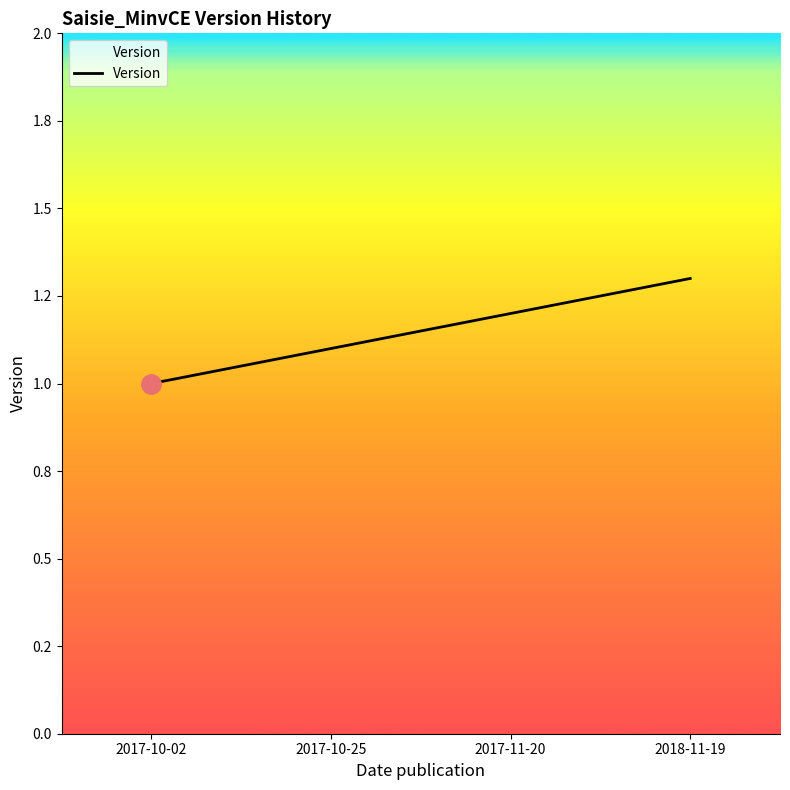

Does the chart display data point markers on the line(s)?

No